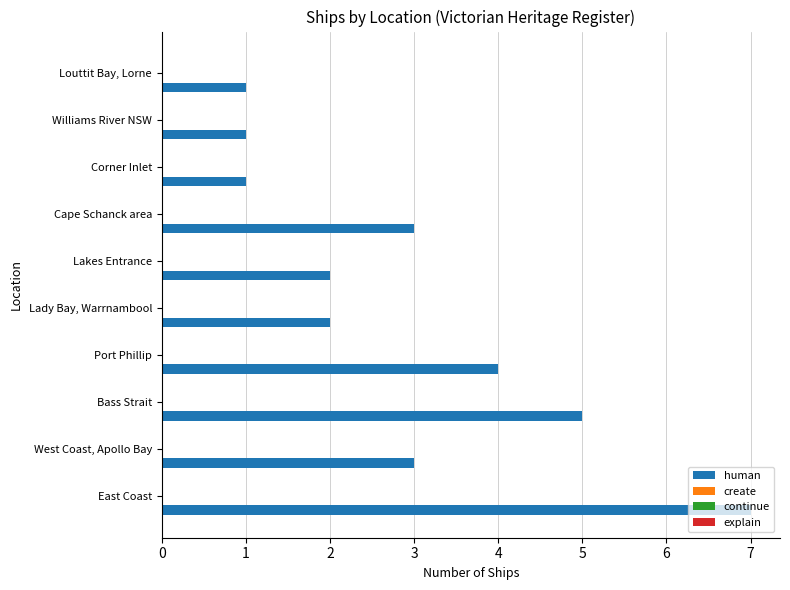

What is the average value?

3